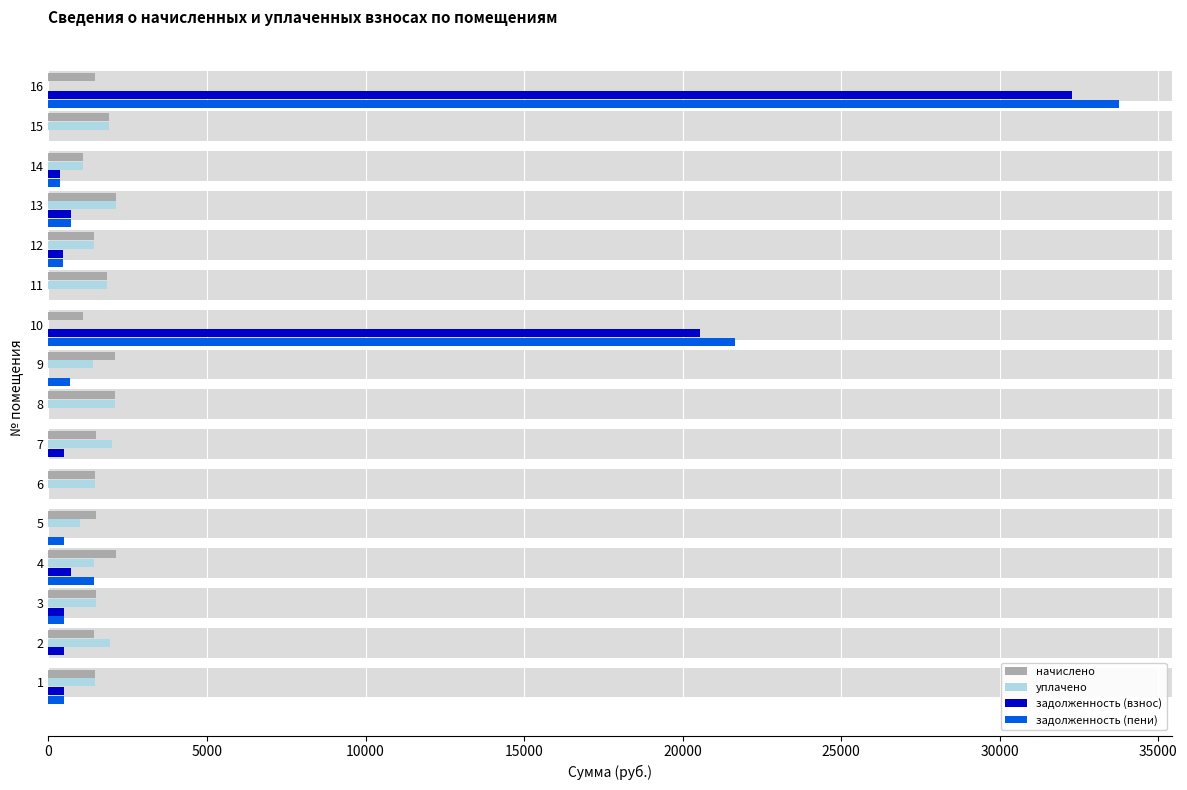

Does the chart contain any negative values?

No